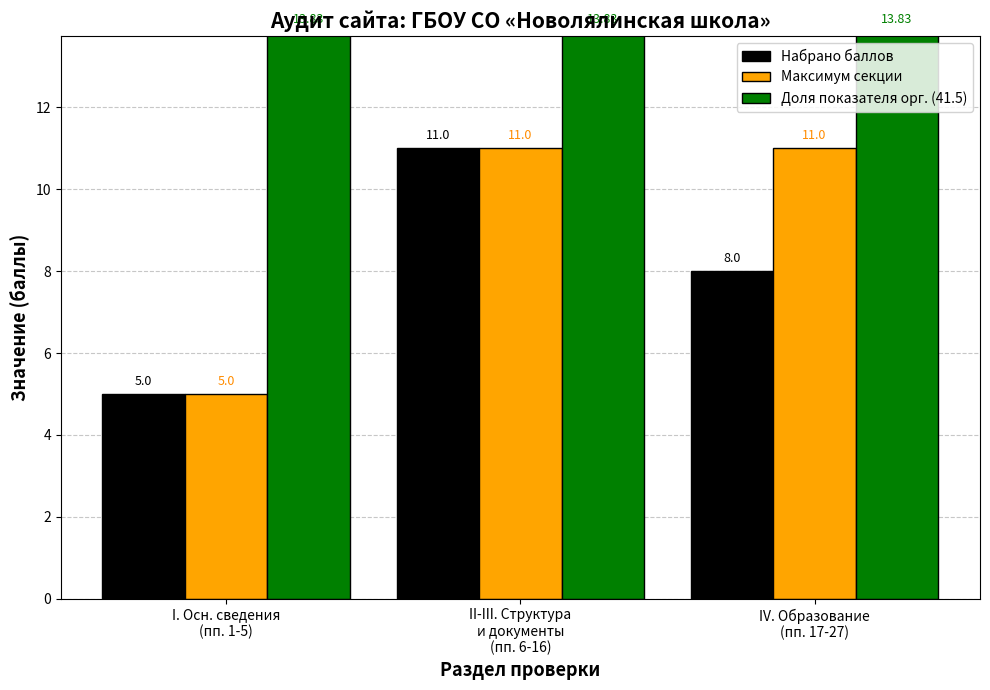

At how many categories does at least one series exceed 8?

3